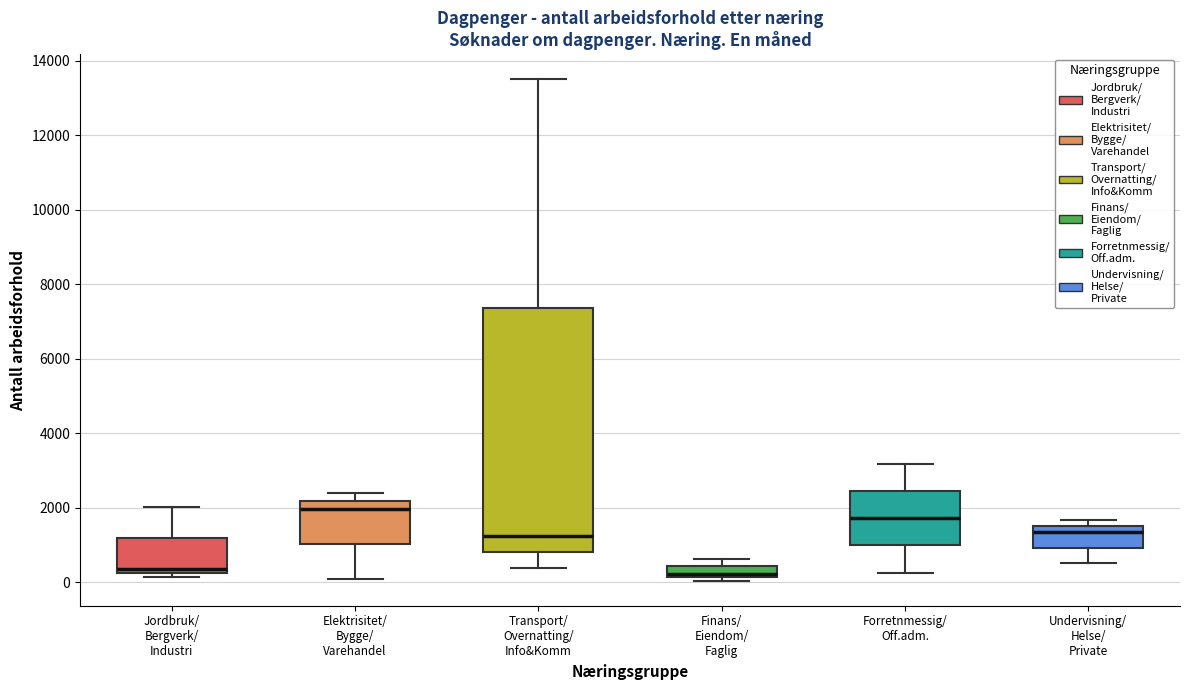

Comparing the boxes themselves (not the whiskers), which one is the tallest?

Transport/ Overnatting/ Info&Komm